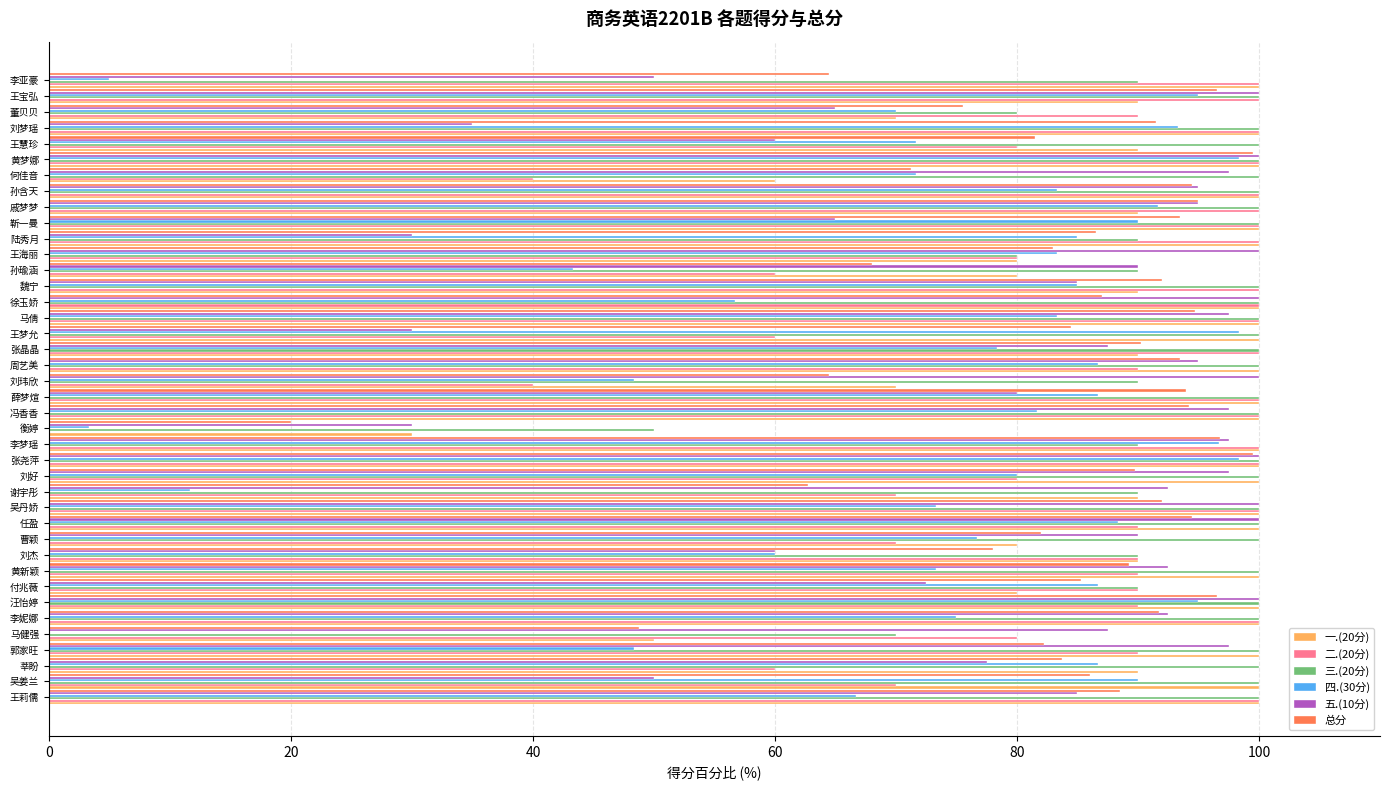

What is the sum of the 五.(10分) values at 吴姜兰 and 魏宁?

135.0